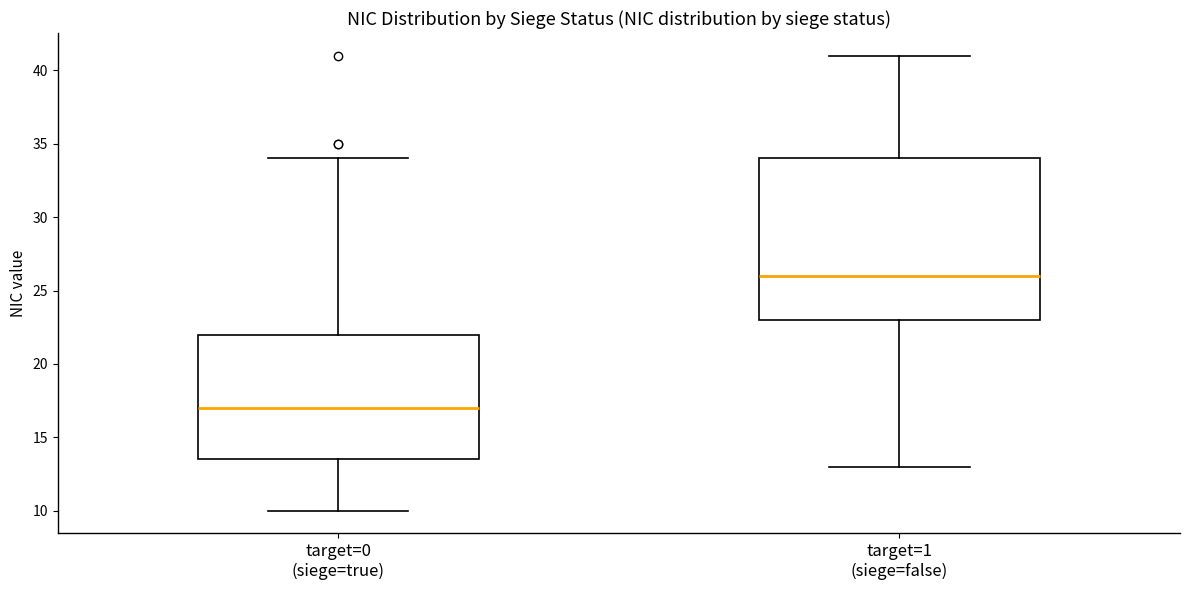

Reading left to right, transcribe this box plot: for each box, give where its median line is, the range the box spans, and where its two whiskers end, as read against the y-axis. The values are not printed on the chart, so give them approximately, as read against the axis.

target=0 (siege=true): median 17.0, box 13.5 to 22.0, whiskers 10.0 to 34.0
target=1 (siege=false): median 26.0, box 23.0 to 34.0, whiskers 13.0 to 41.0